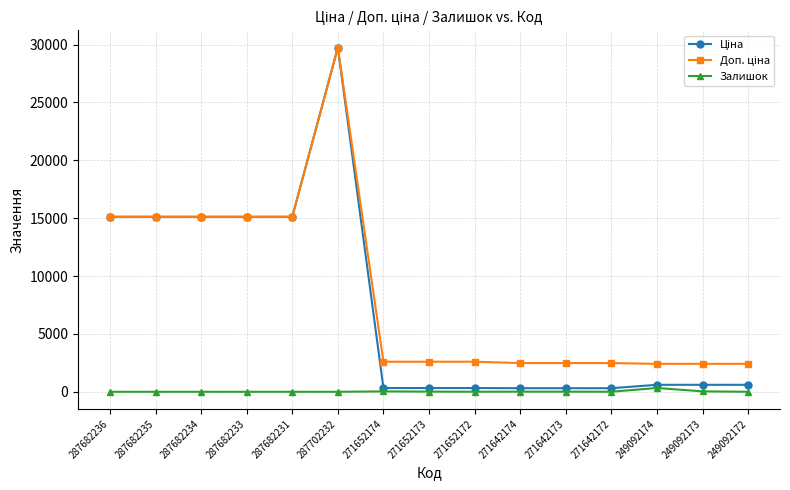

The Залишок series shows 0.0 at 287682231. True or false?

True